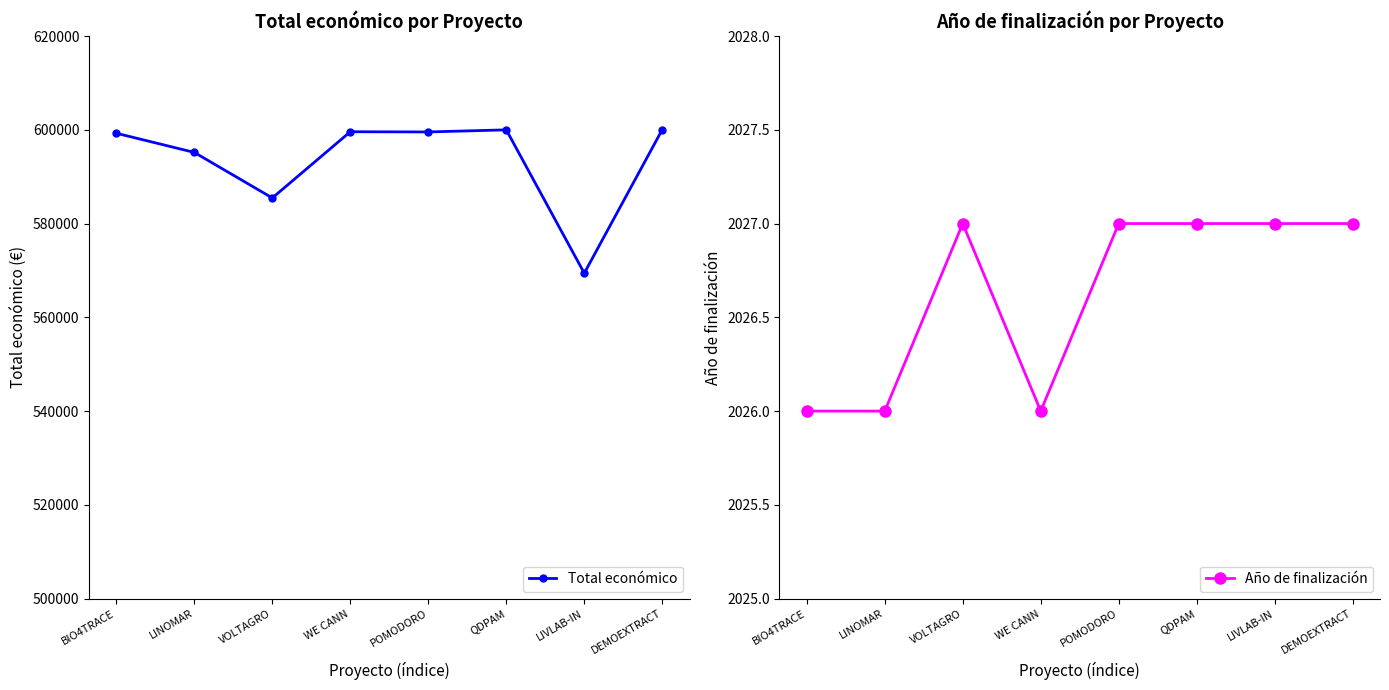

True or false: Total económico has more than 1 points higher than both neighbors.

True